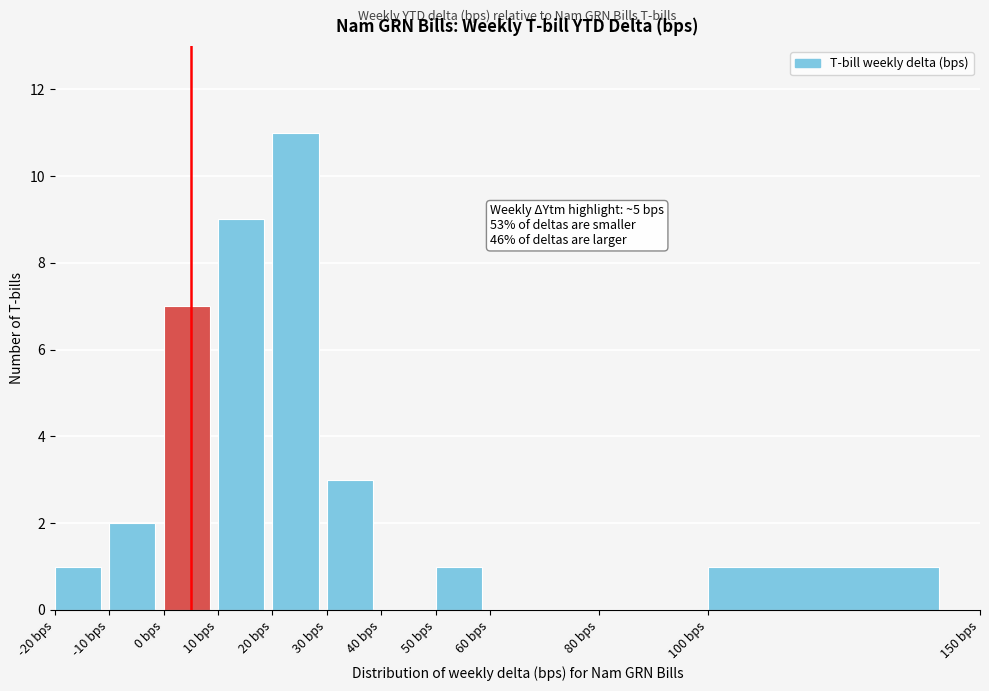

Which range on the x-axis has the tallest bar?

20 to 30